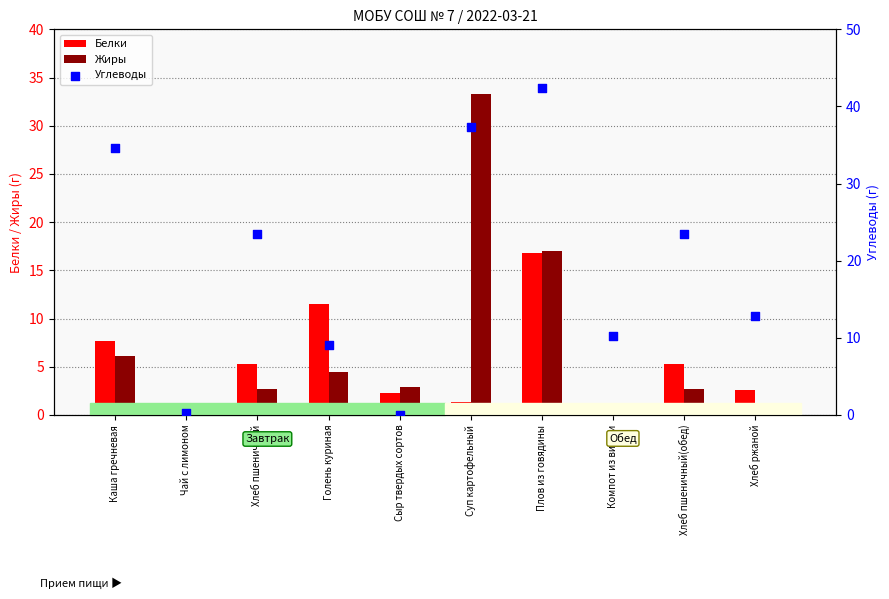

At which category is the sum across all series the highest?

Плов из говядины